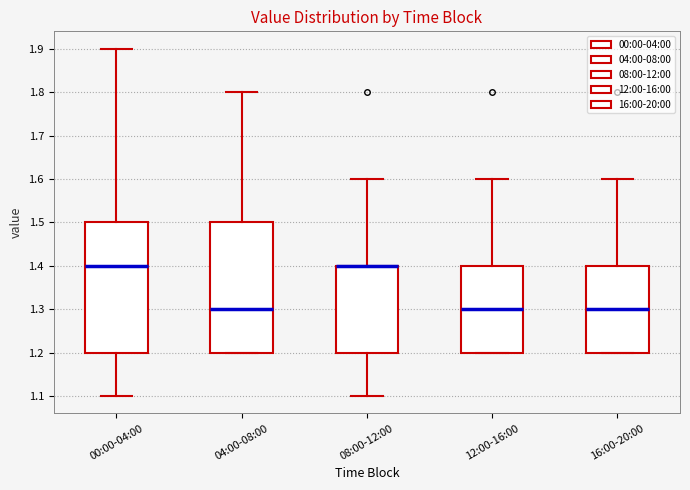

Reading left to right, transcribe this box plot: for each box, give where its median line is, the range the box spans, and where its two whiskers end, as read against the y-axis. The values are not printed on the chart, so give them approximately, as read against the axis.

00:00-04:00: median 1.4, box 1.2 to 1.5, whiskers 1.1 to 1.9
04:00-08:00: median 1.3, box 1.2 to 1.5, whiskers 1.2 to 1.8
08:00-12:00: median 1.4 (drawn on the box's upper edge), box 1.2 to 1.4, whiskers 1.1 to 1.6
12:00-16:00: median 1.3, box 1.2 to 1.4, whiskers 1.2 to 1.6
16:00-20:00: median 1.3, box 1.2 to 1.4, whiskers 1.2 to 1.6